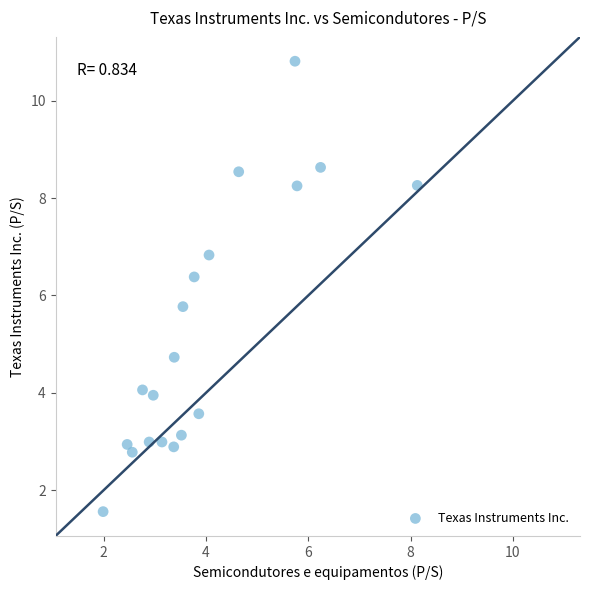

What Y value in the scatter plot is closest to 6?

5.8